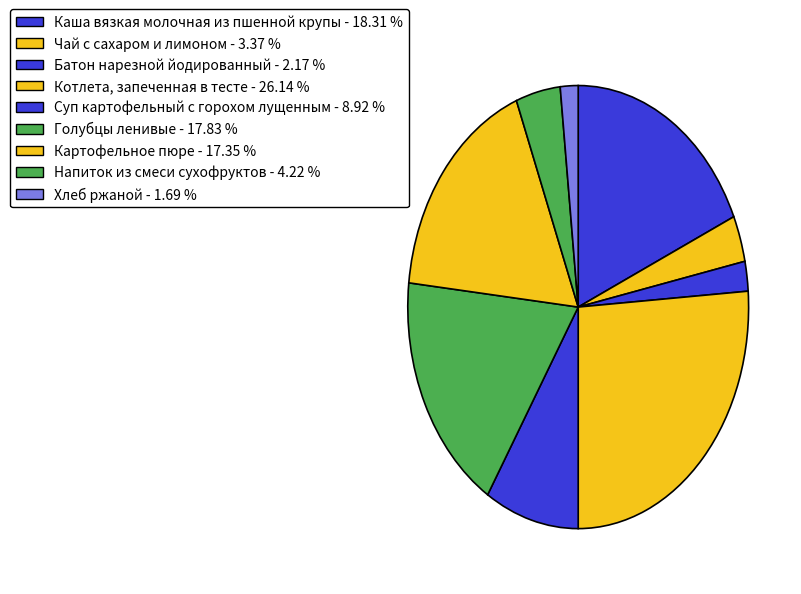

Combined, do Голубцы ленивые and Чай с сахаром и лимоном account for over 50%?

No